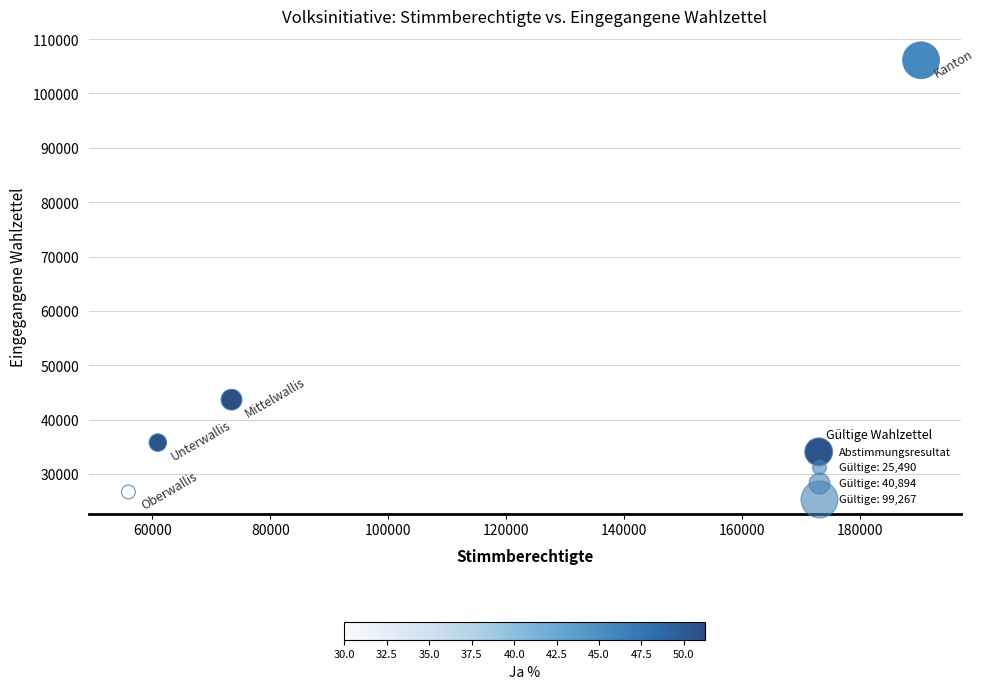

What Y value in the scatter plot is closest to 66402?

43663